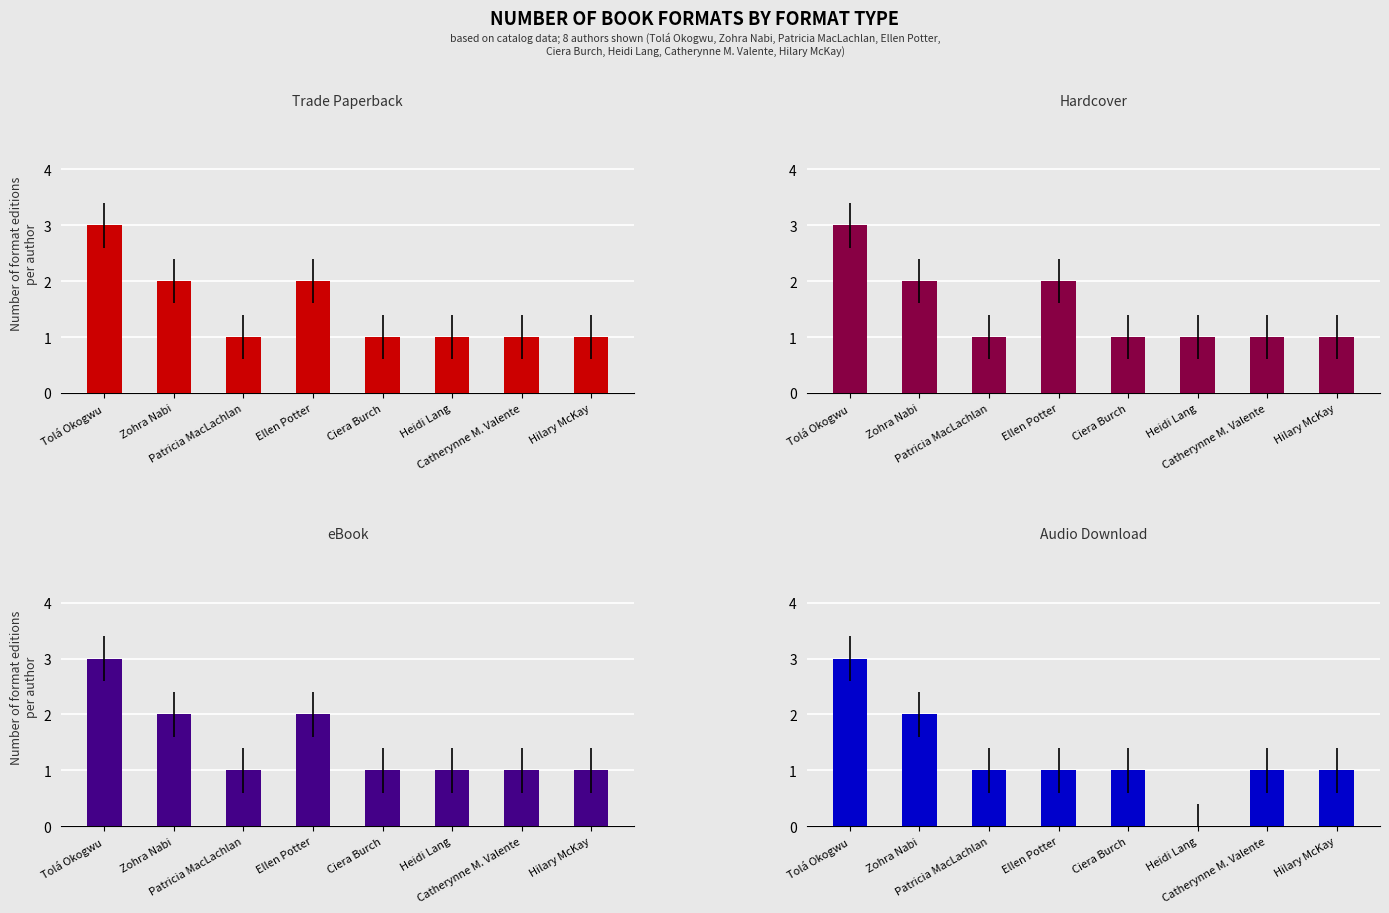

Reading left to right, transcribe all the data shown in this chart.

Trade Paperback: 3	2	1	2	1	1	1	1
Hardcover: 3	2	1	2	1	1	1	1
eBook: 3	2	1	2	1	1	1	1
Audio Download: 3	2	1	1	1	0	1	1